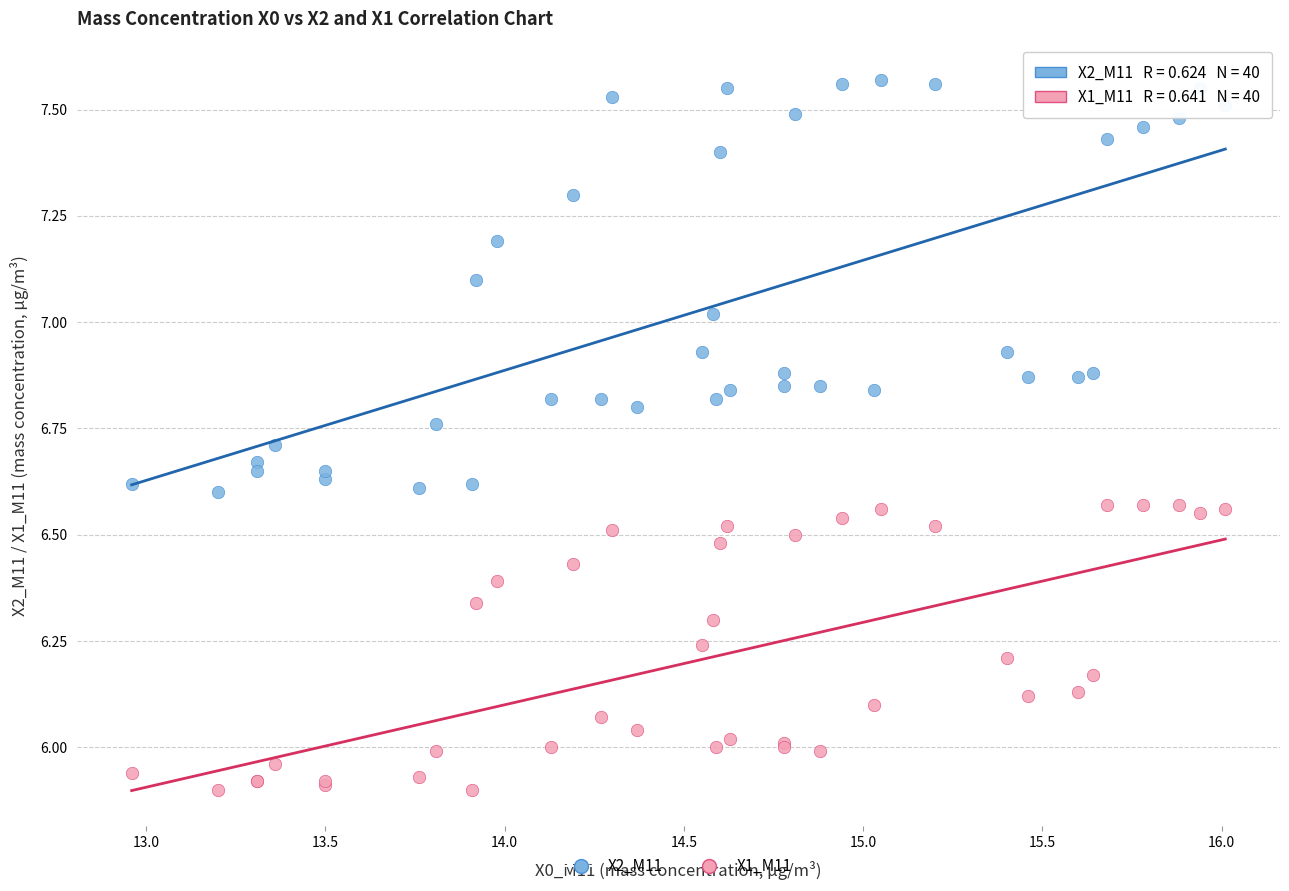

Which series contains the lowest Y value?

X1_M11